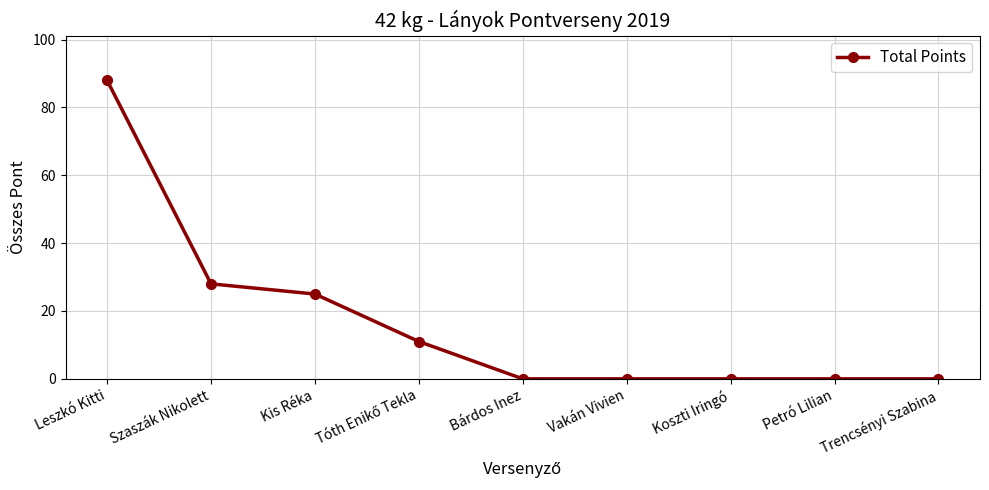

How many lines are shown in the chart?

1